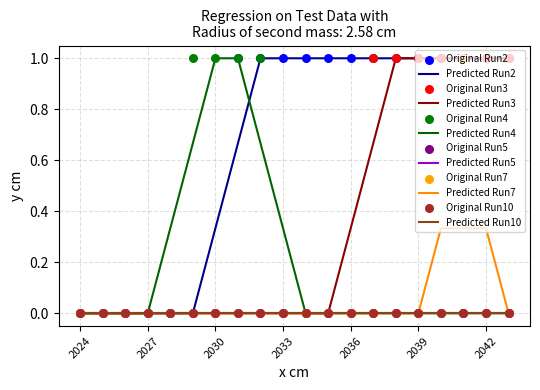

Which series contains the highest Y value?

Run2